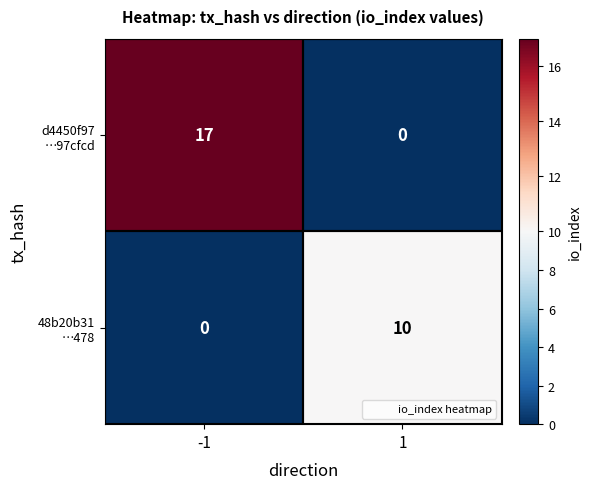

What is the spread (max minus min) of values at -1?

17